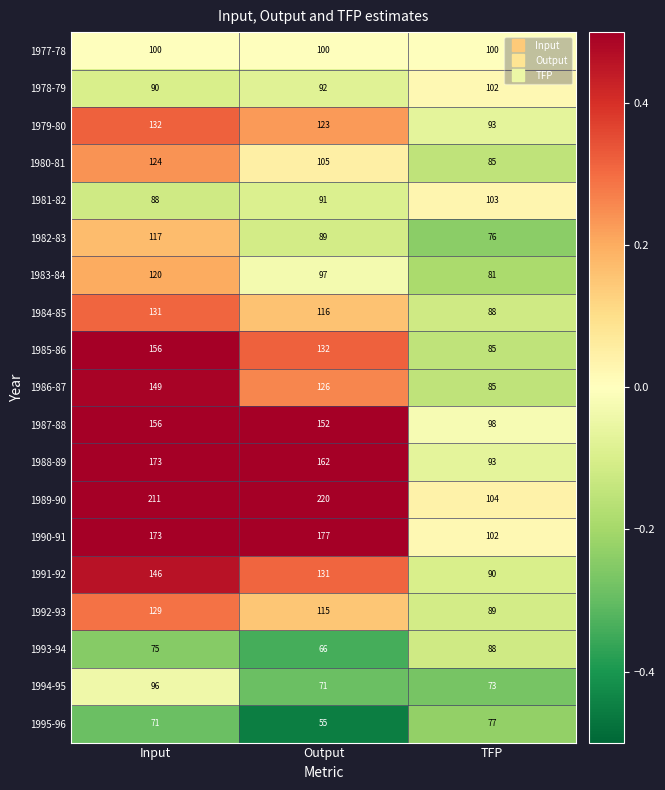

List the labels in order of 1978-79 value, largest first.

TFP, Output, Input